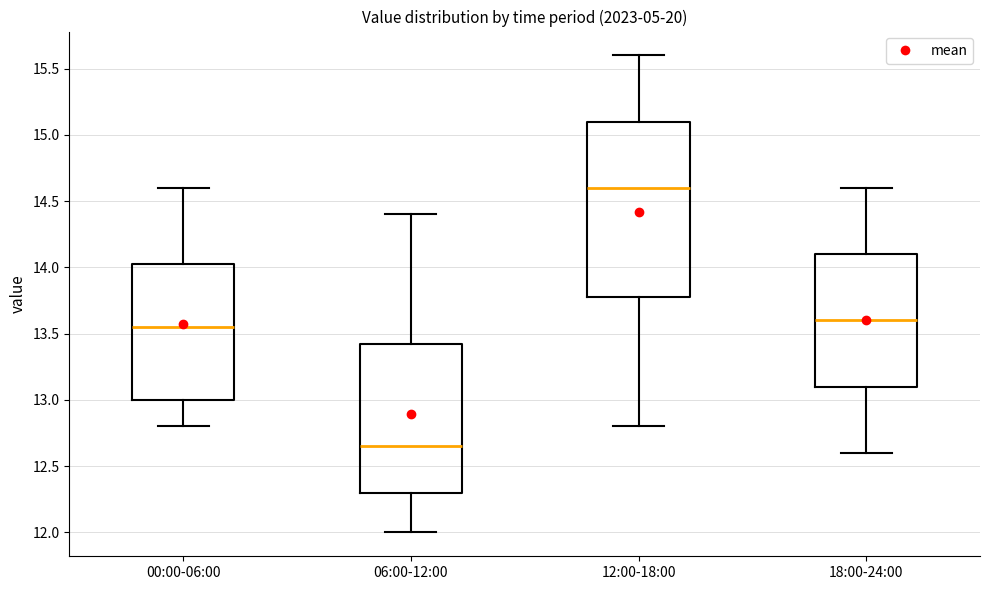

Which box has the highest median line?

12:00-18:00